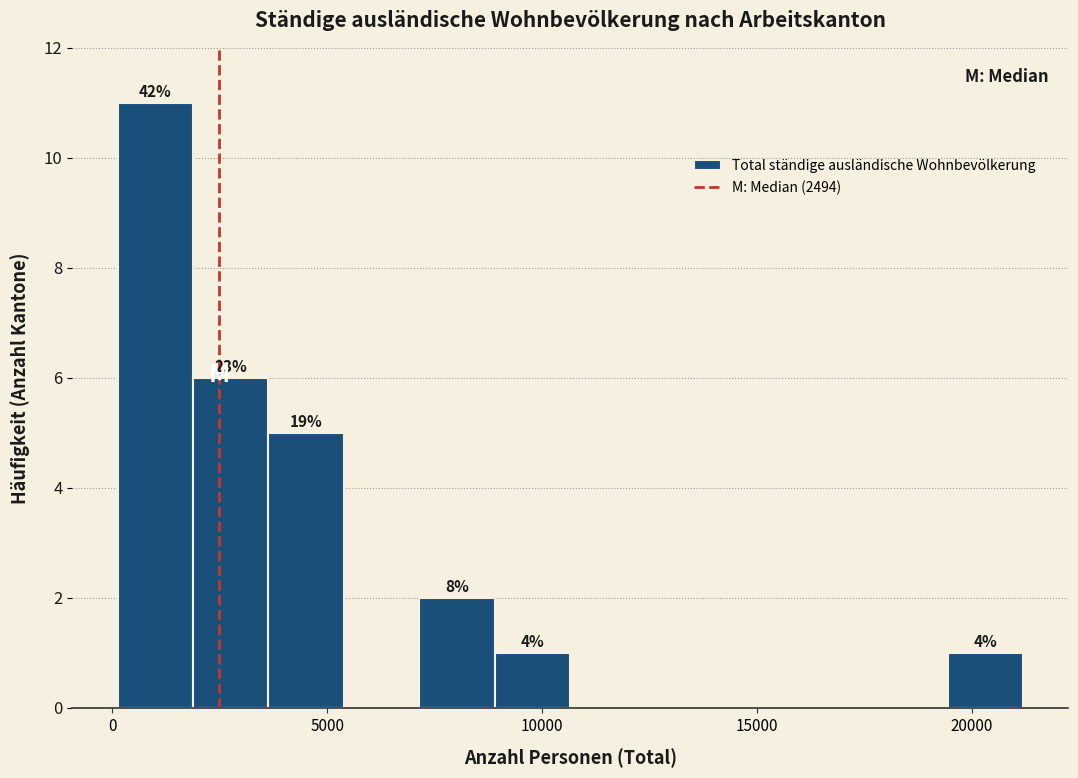

Read against the x-axis, roughly where is the centre of the tallest bar?

1000